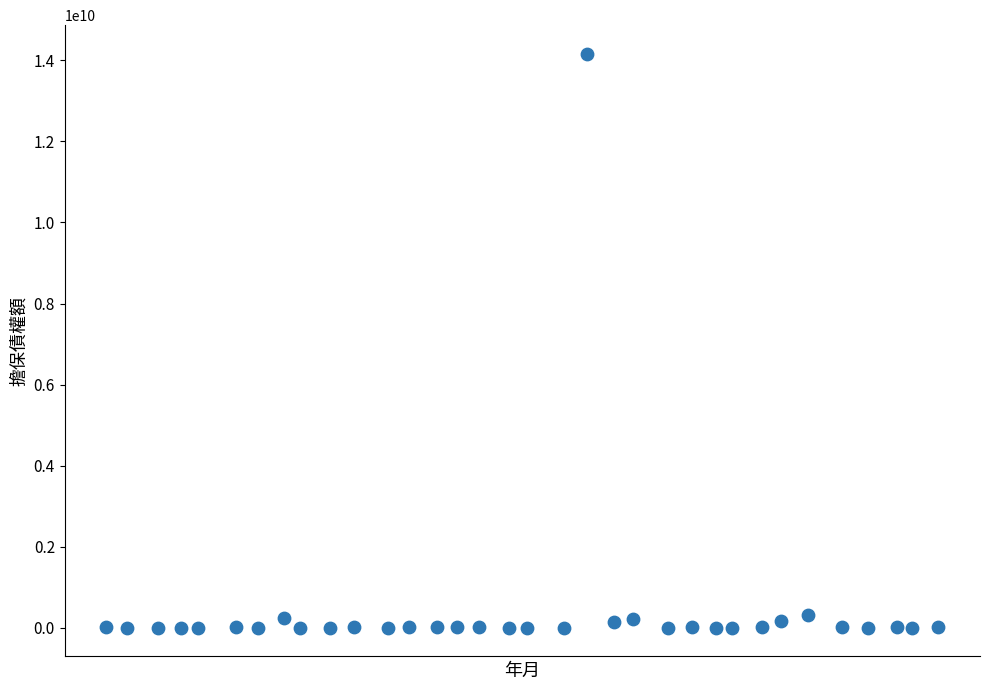

What is the range of Y values (max minus min)?

14158527800